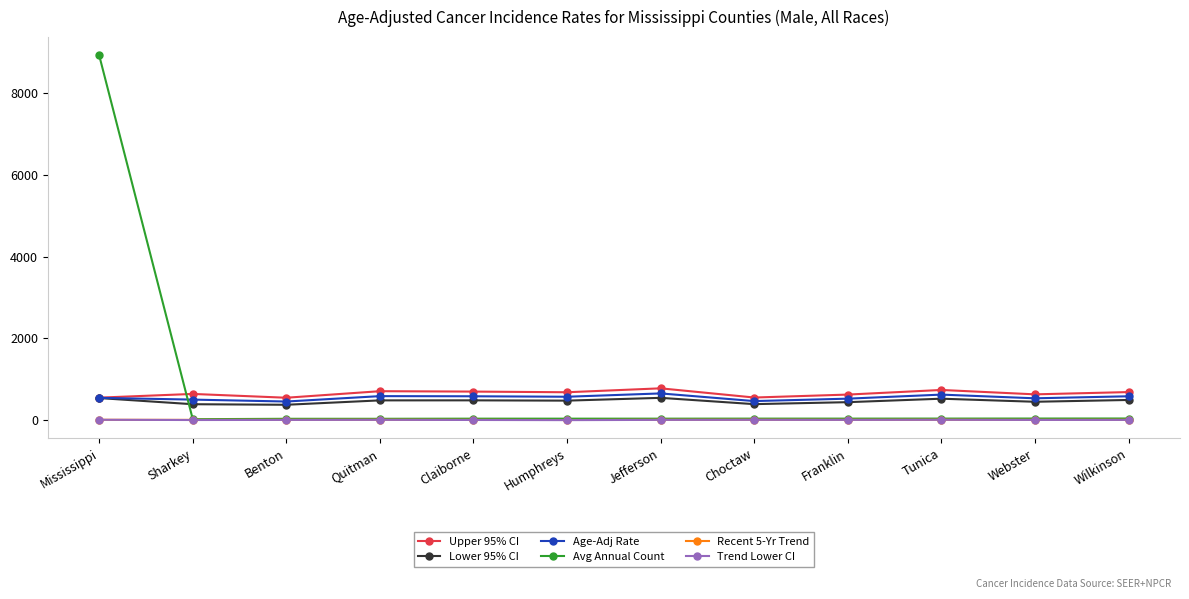

True or false: Trend Lower CI and Lower 95% CI intersect in this chart.

False